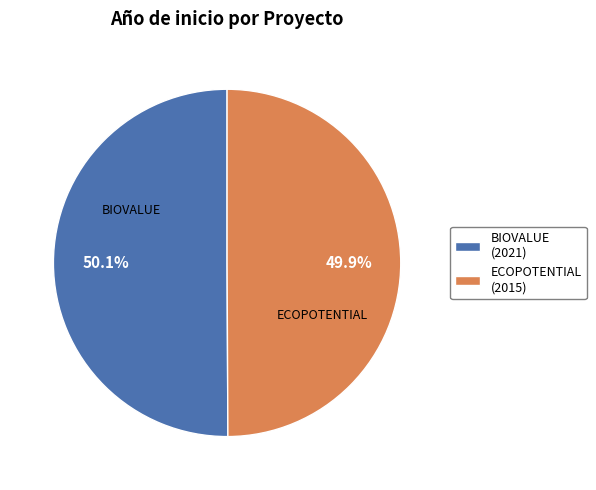

Approximately how many times larger is the value at BIOVALUE (2021) compared to ECOPOTENTIAL (2015)?

1.0